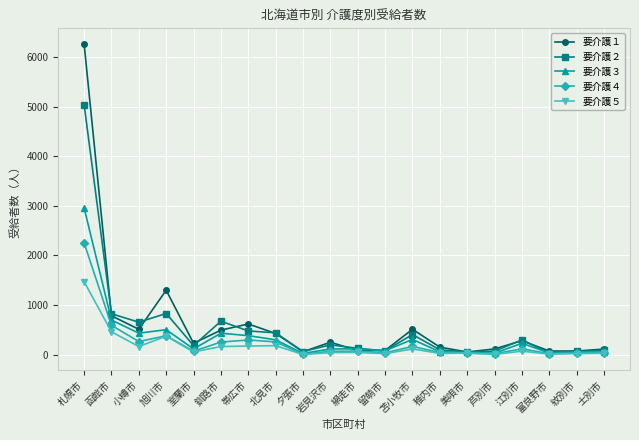

What is the sum of the 要介護４ values at 釧路市 and 函館市?

843